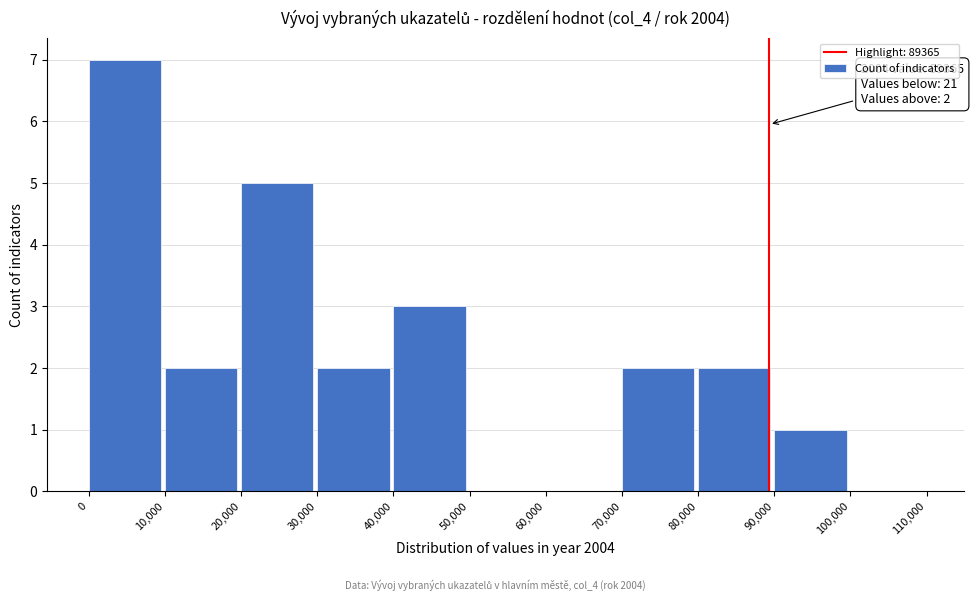

Over which range of the x-axis is the bar tallest?

0 to 10,000